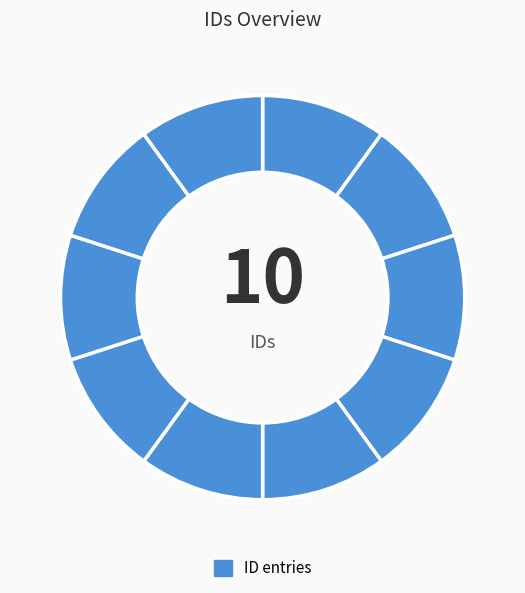

Which slice is the smallest?

1